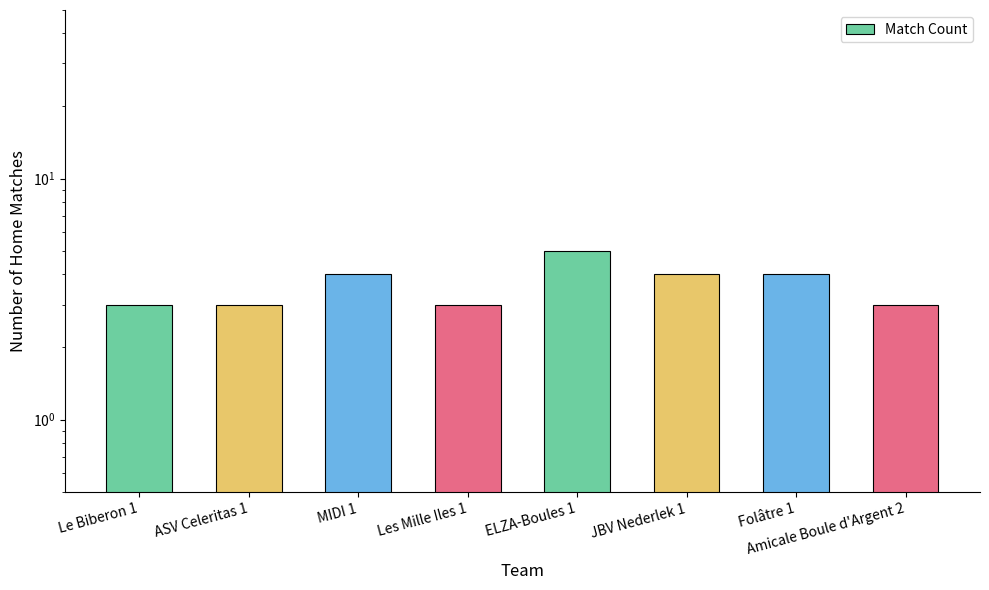

Approximately how many times larger is the value at Les Mille Iles 1 compared to Amicale Boule d'Argent 2?

1.0